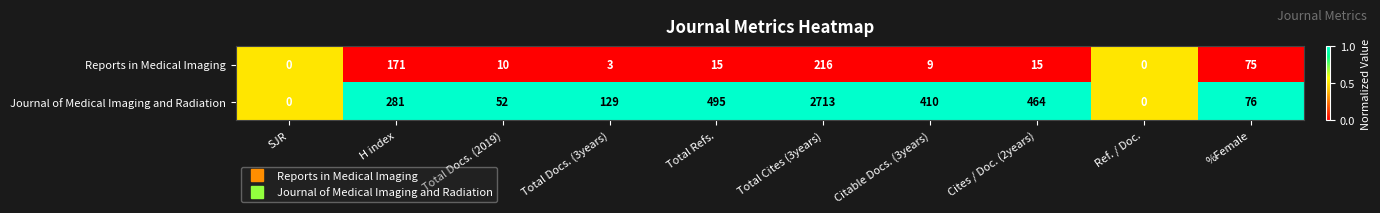

True or false: Journal of Medical Imaging and Radiation has a value of -1019 at Ref. / Doc..

False